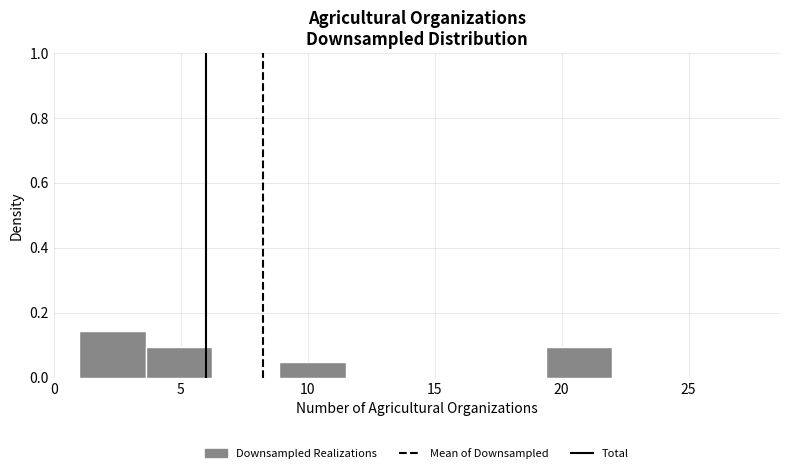

What is the height of the bar covering 9.0 to 11.5 on the x-axis? Neither the bar edges nor the heights are printed on the chart, so give them approximately, as read against the axes.

0.04